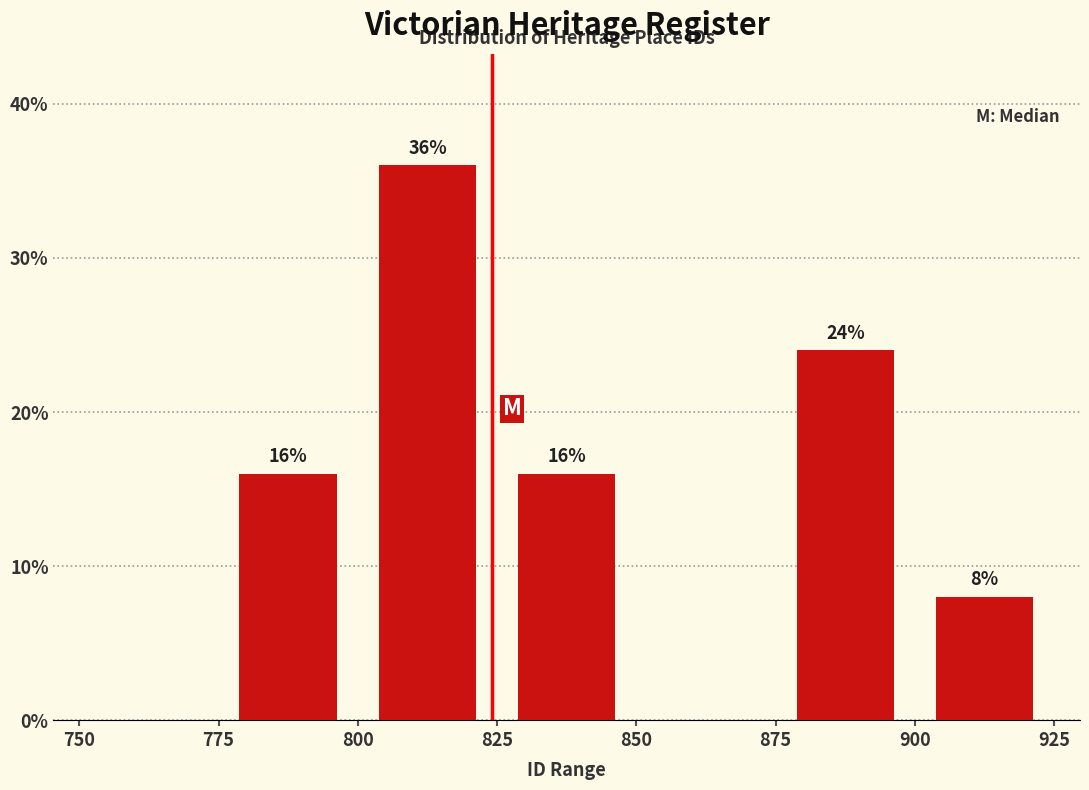

Which range on the x-axis has the tallest bar?

800 to 825